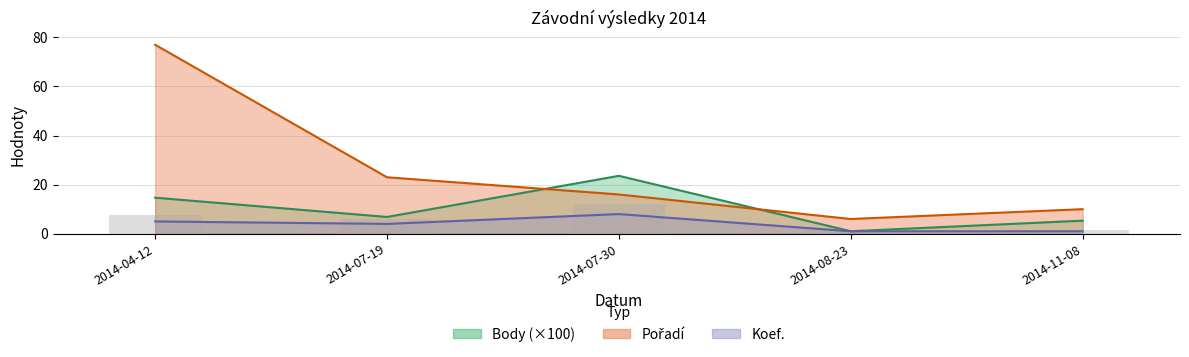

What are all the series names shown in the legend?

Body, Pořadí, Koef.